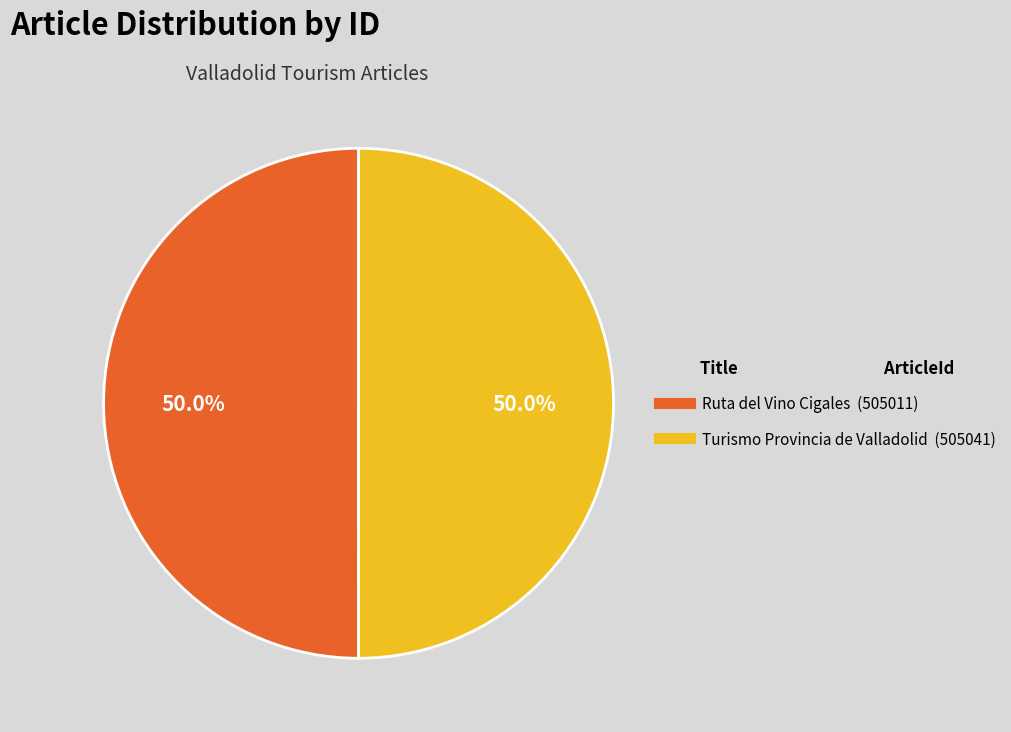

Approximately how many times larger is the value at Turismo Provincia de Valladolid compared to Ruta del Vino Cigales?

1.0